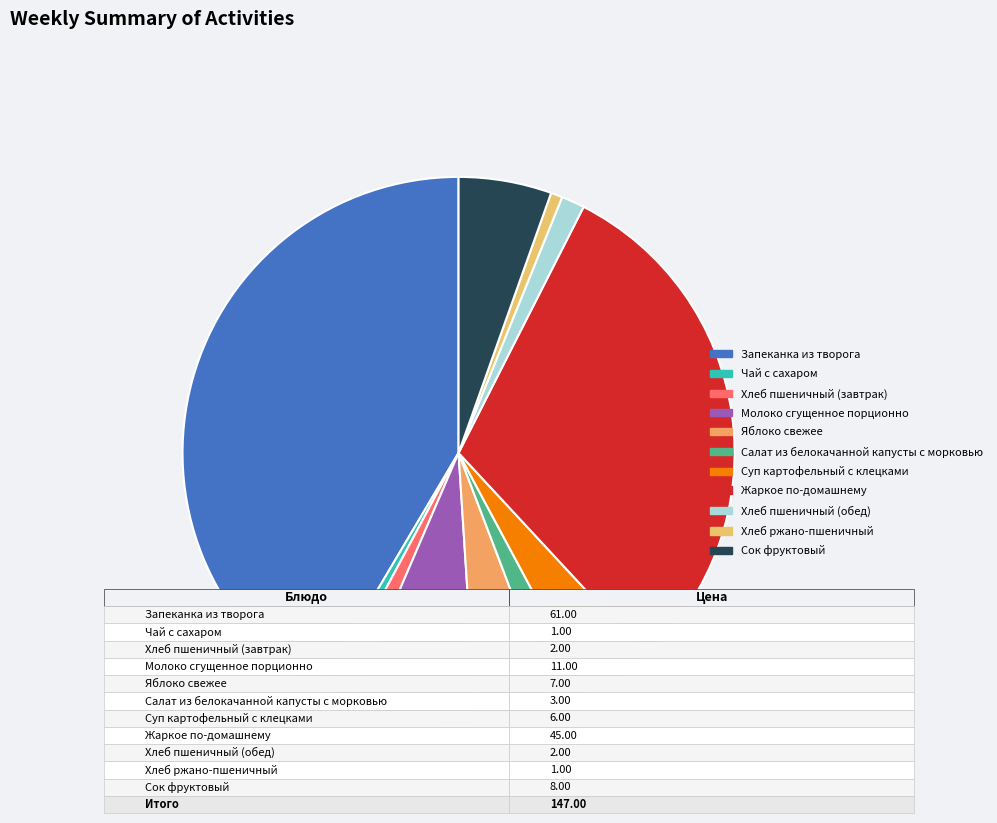

How many segments does this pie chart have?

11